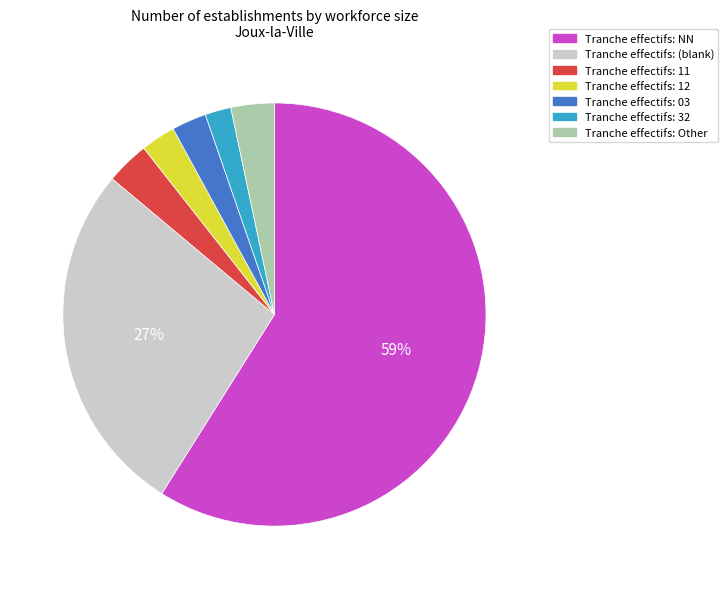

Which has a higher value, Tranche effectifs: 32 or Tranche effectifs: 11?

Tranche effectifs: 11